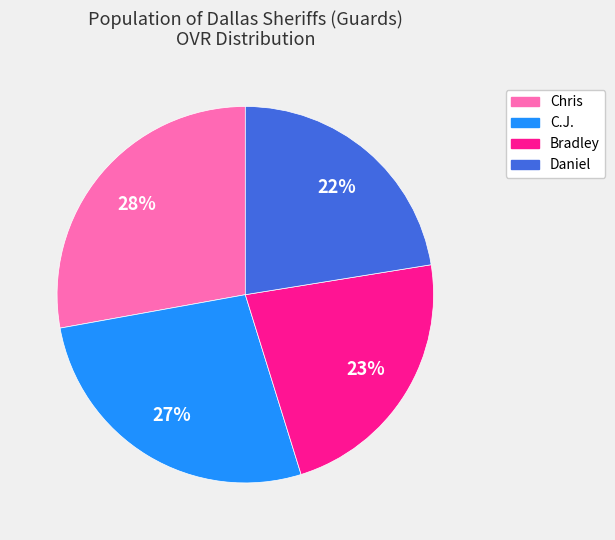

What is the largest slice in the pie chart?

Chris